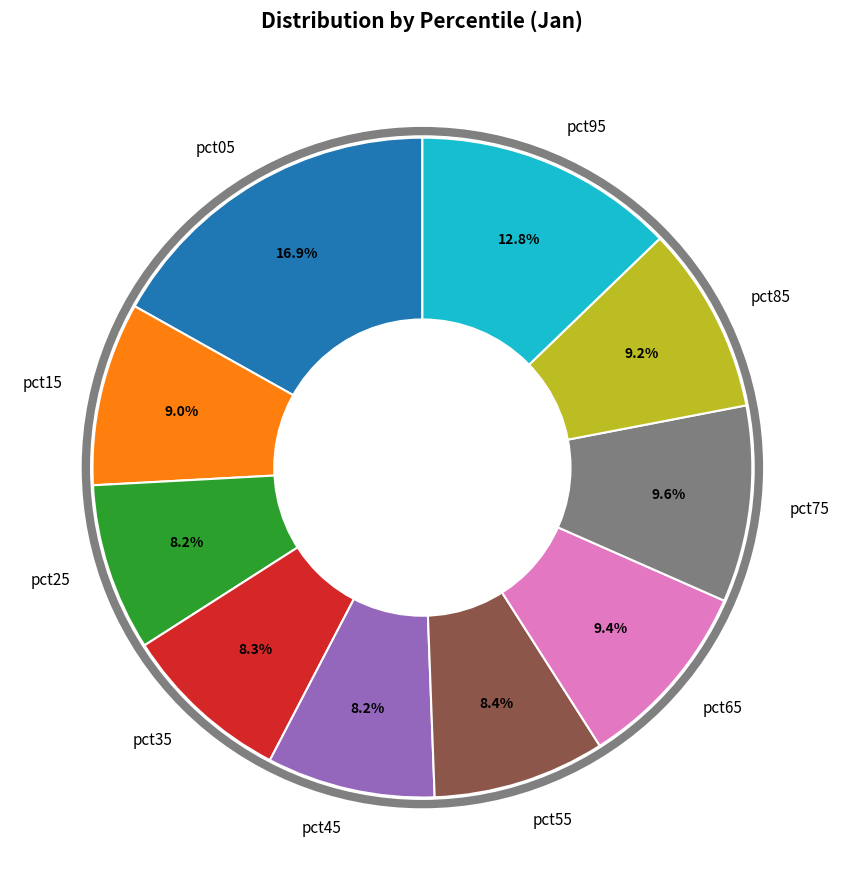

Count the number of slices in the pie.

10